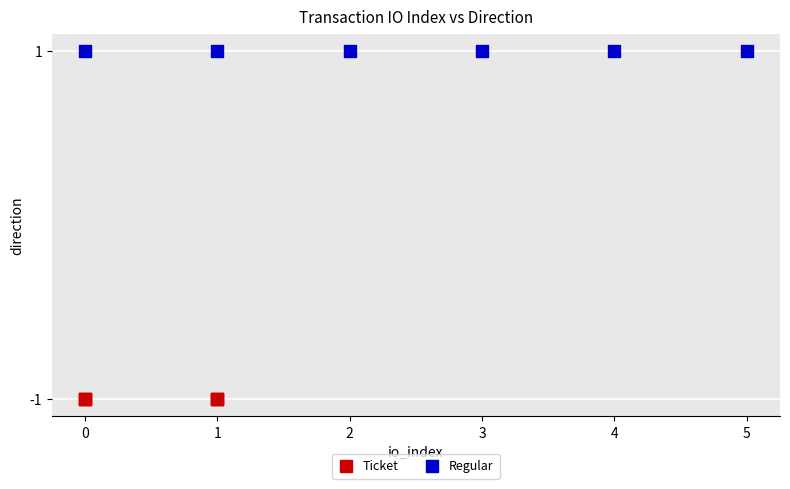

Which series contains the lowest Y value?

Ticket